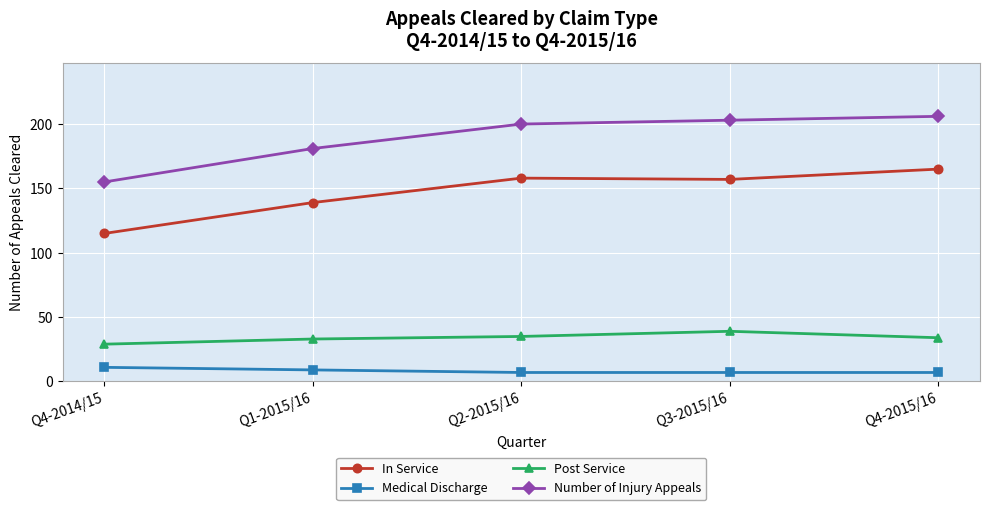

True or false: Number of Injury Appeals and Medical Discharge cross at least once.

False